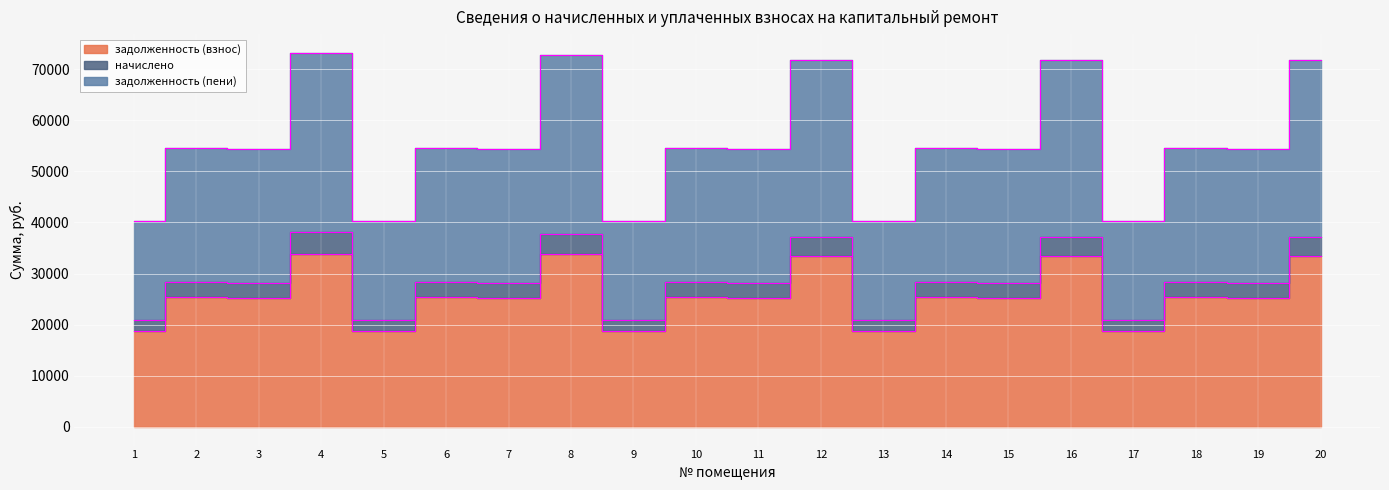

What is the sum of all задолженность (пени) values?

1108393.8